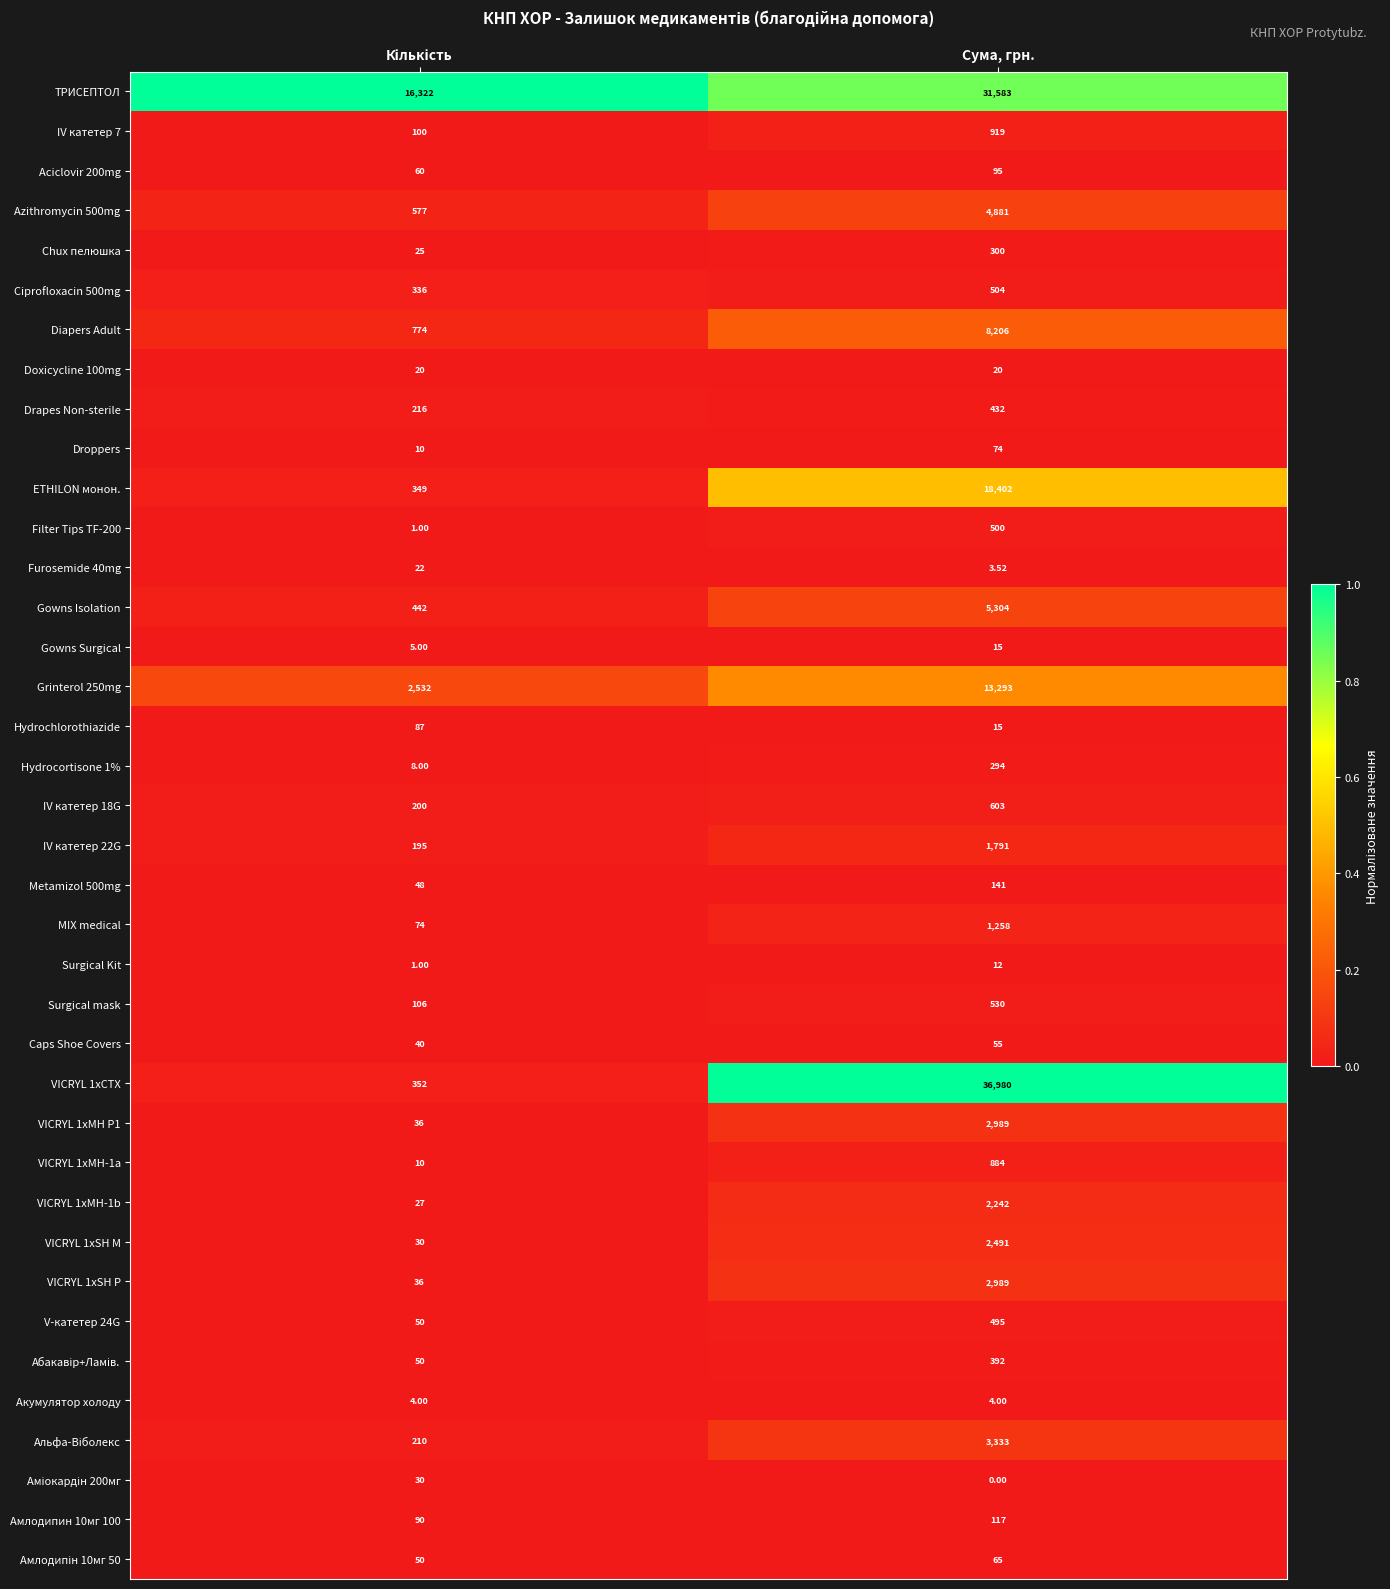

What is the maximum value shown in the chart?

36980.0